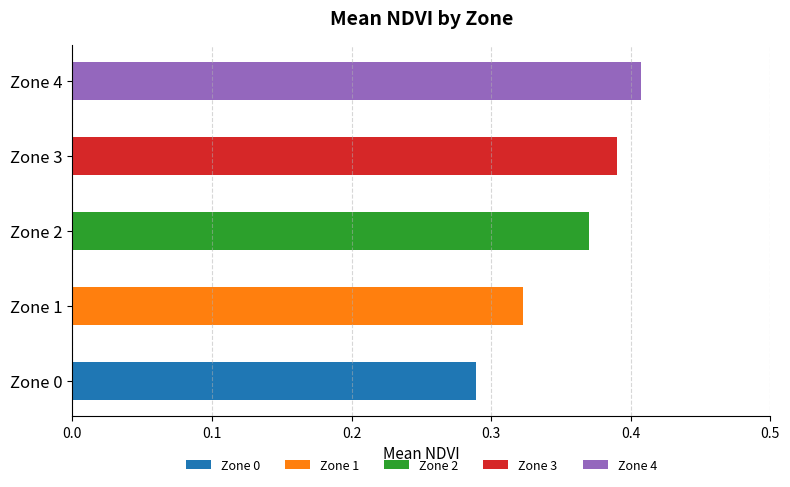

At which category does the chart reach its minimum across all series?

Zone 0